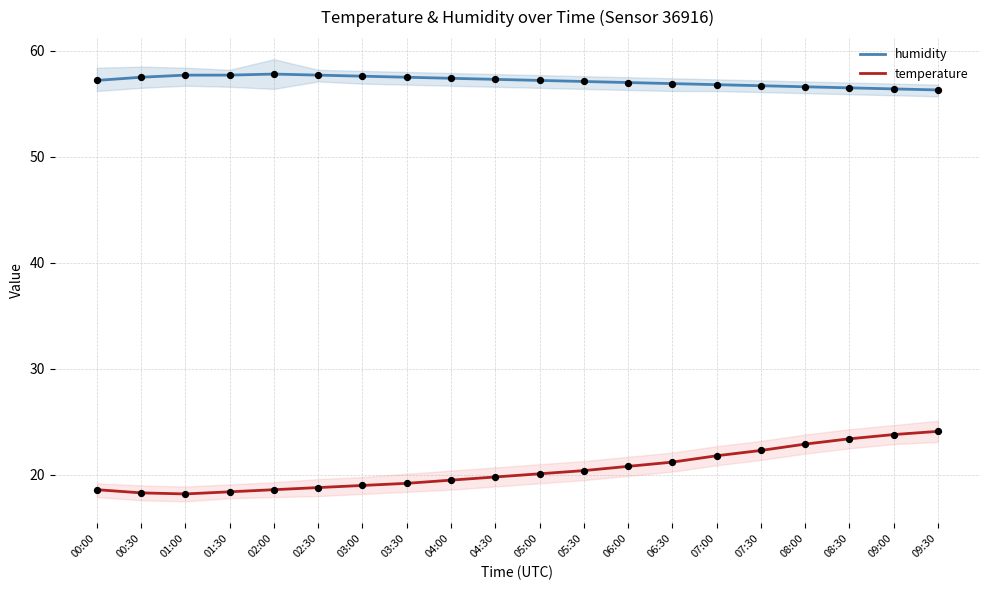

Is the value of humidity at 09:00 greater than the value of temperature at 08:30?

Yes